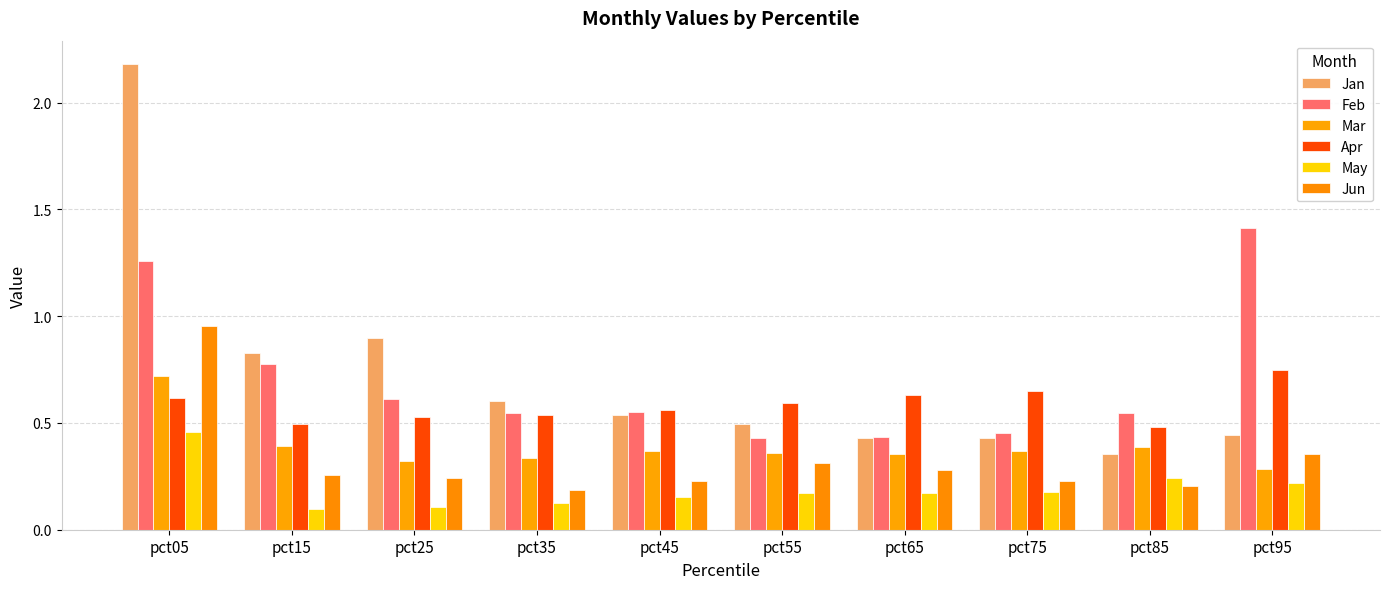

What is the difference between the maximum and minimum values in the Mar series?

0.4